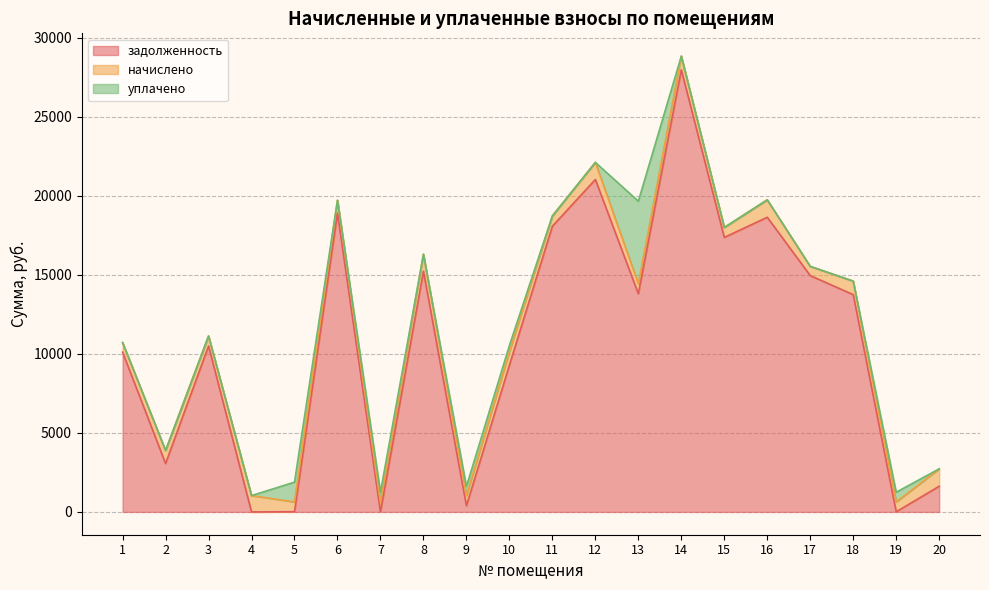

Which has a higher value, 16 or 11?

16